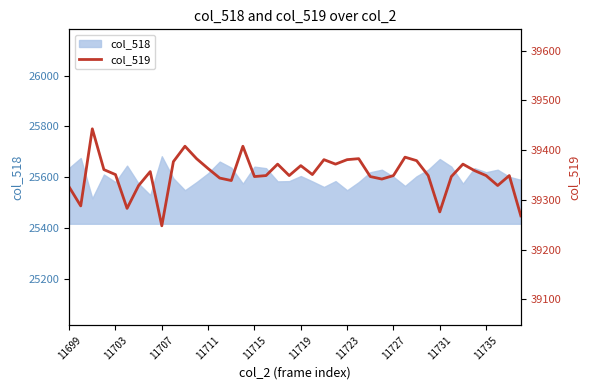

Rank the categories by value from highest to lowest.

11707, 10, 15, 29, 11, 25, 22, 24, 30, 11735, 18, 23, 34, 20, 12, 11711, 35, 11727, 11715, 21, 17, 19, 28, 31, 36, 38, 16, 26, 33, 13, 27, 14, 11723, 37, 11699, 11703, 11719, 32, 39, 11731